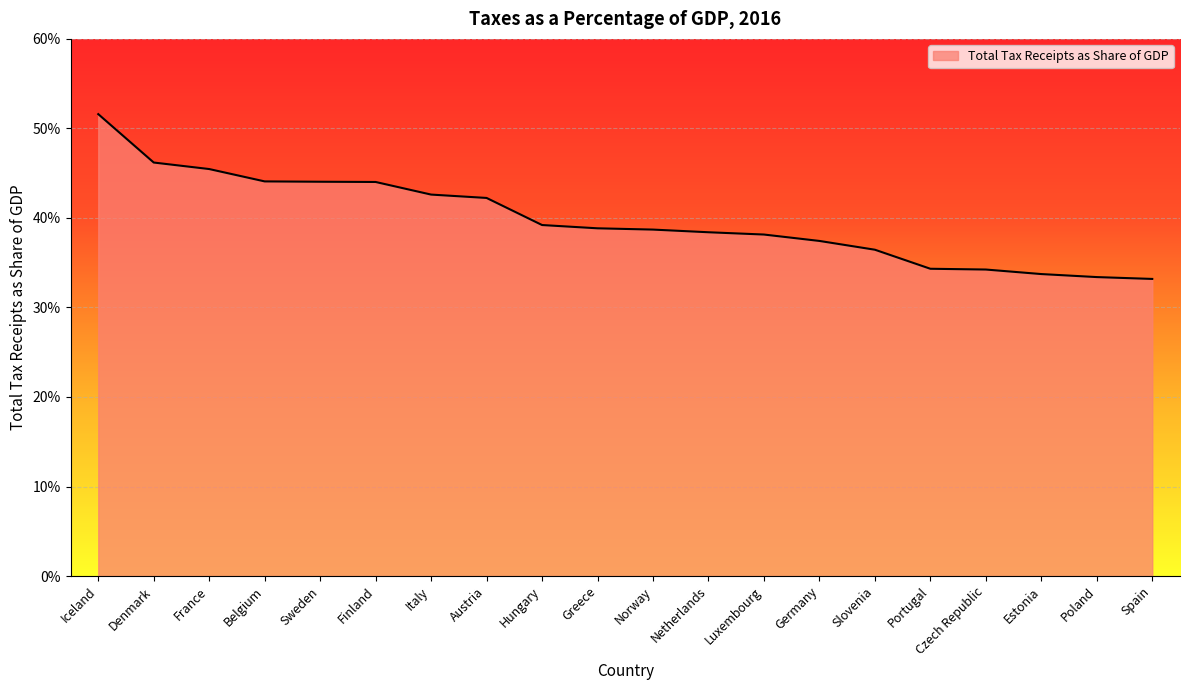

Is this an area chart (filled region under the line)?

Yes